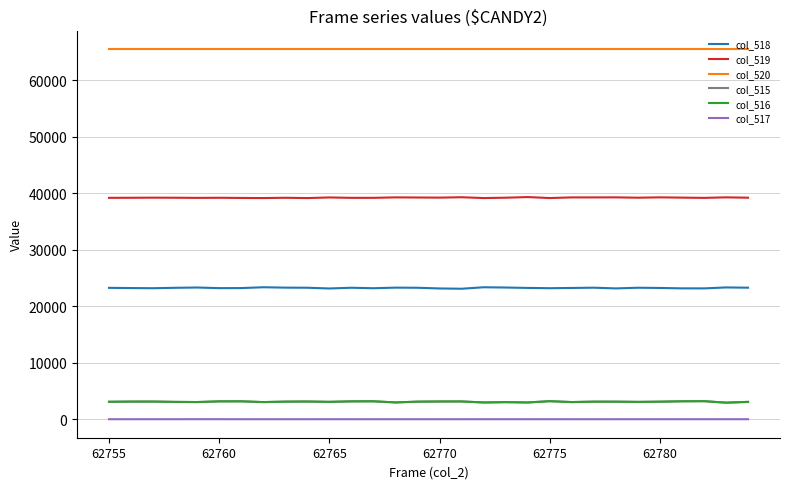

True or false: col_519 and col_520 intersect in this chart.

False